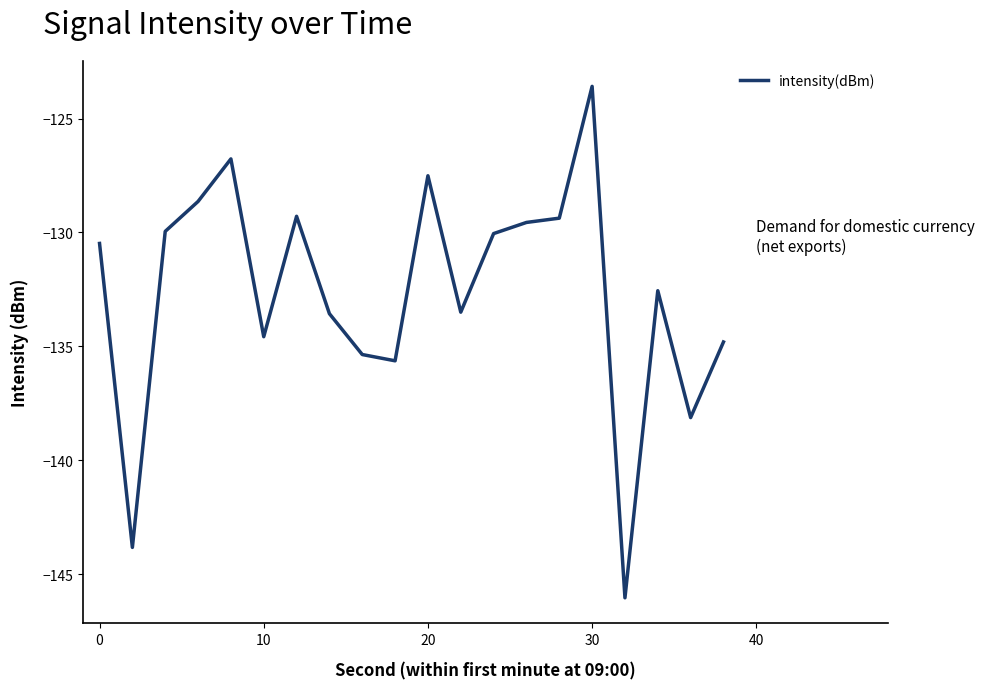

What is the smallest value displayed?

-146.0